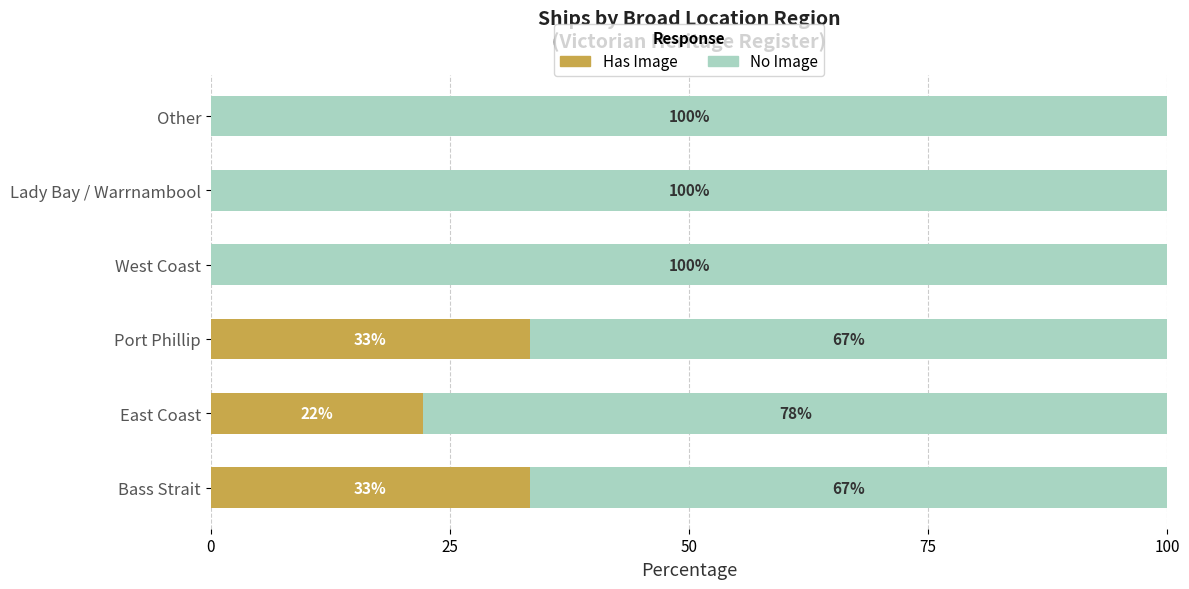

At which label is Has Image closest to 16?

East Coast